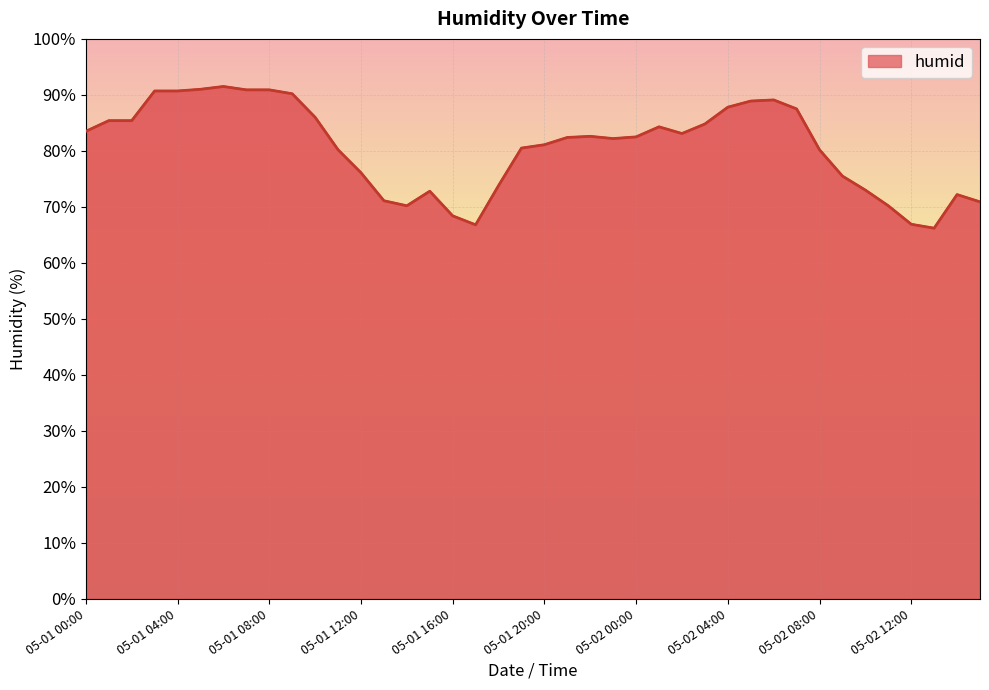

What is the minimum value shown in the chart?

66.2